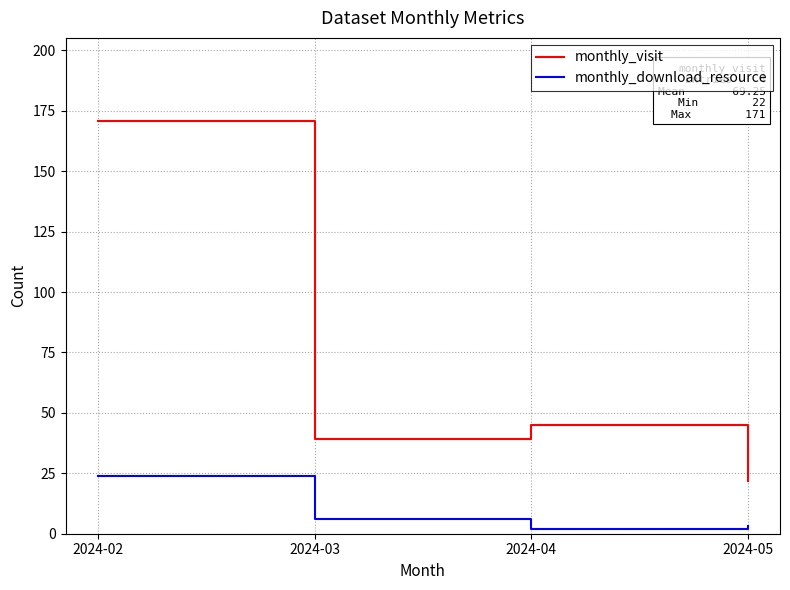

What are all the series names shown in the legend?

monthly_visit, monthly_download_resource